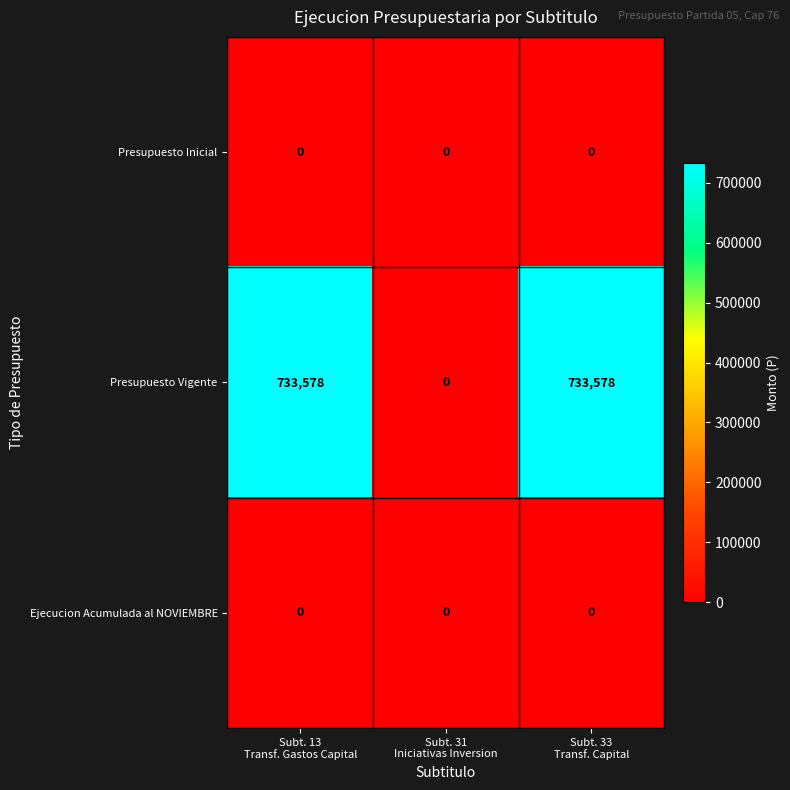

Which series has the largest total across all categories?

Presupuesto Vigente